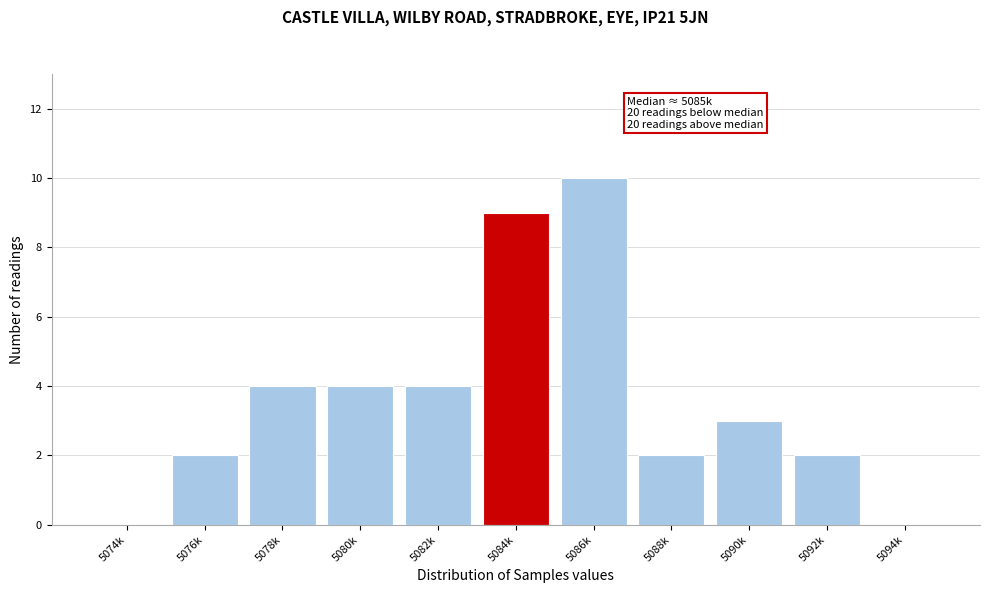

Reading left to right, transcribe all the data shown in this chart.

5074k=0	5076k=2	5078k=4	5080k=4	5082k=4	5084k=9	5086k=10	5088k=2	5090k=3	5092k=2	5094k=0